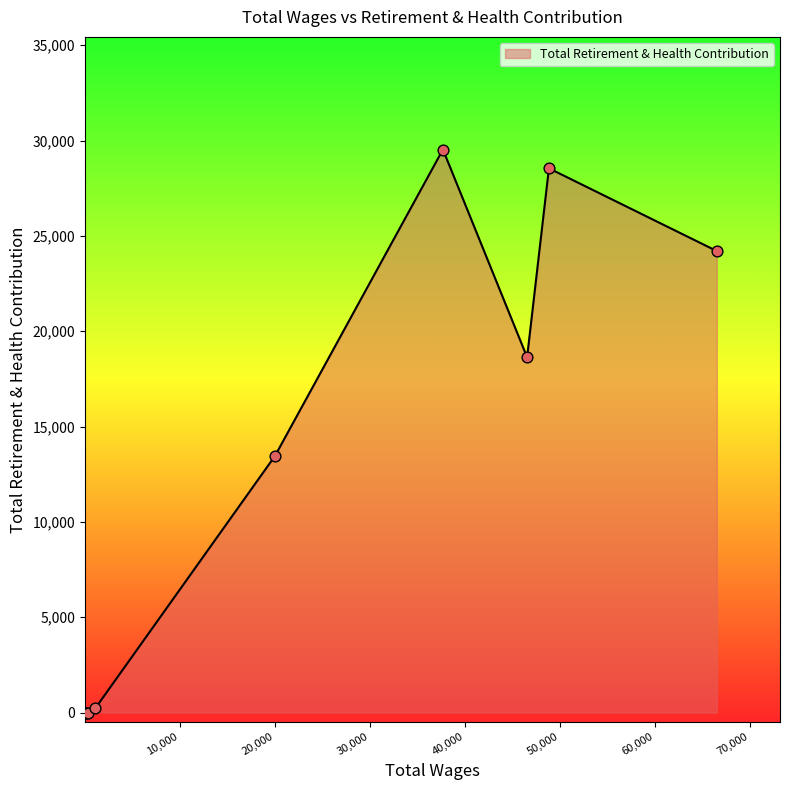

What is the greatest value displayed?

29528